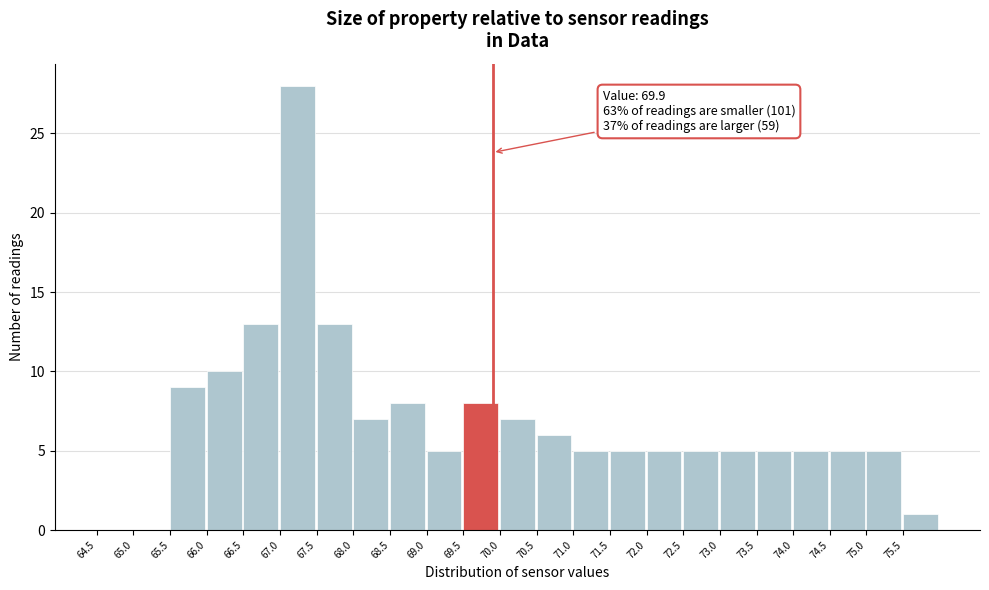

Which range on the x-axis has the tallest bar?

67.0 to 67.5